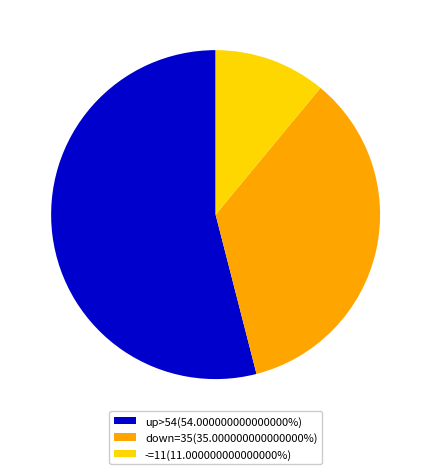

Is the sum of -=11(11.000000000000000%) and up>54(54.000000000000000%) greater than half?

Yes